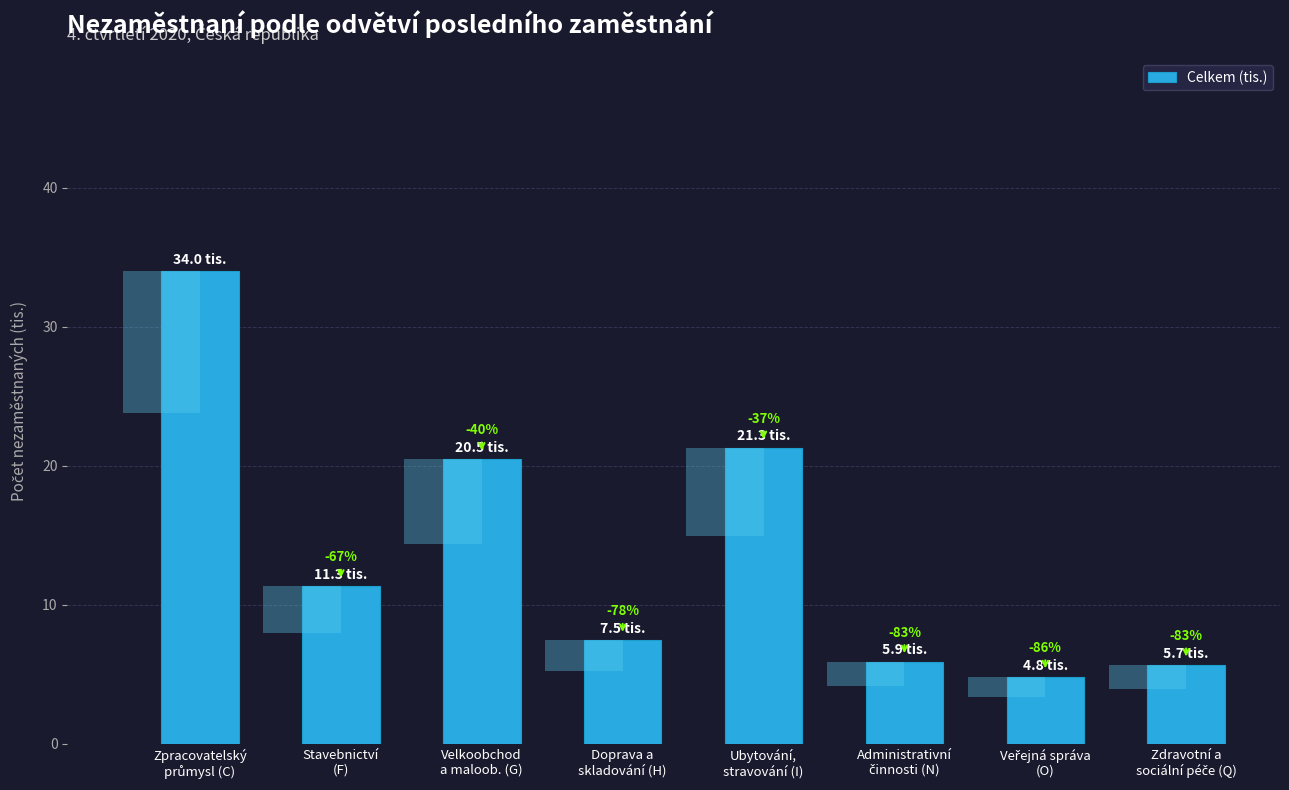

How many series are shown in this chart?

1